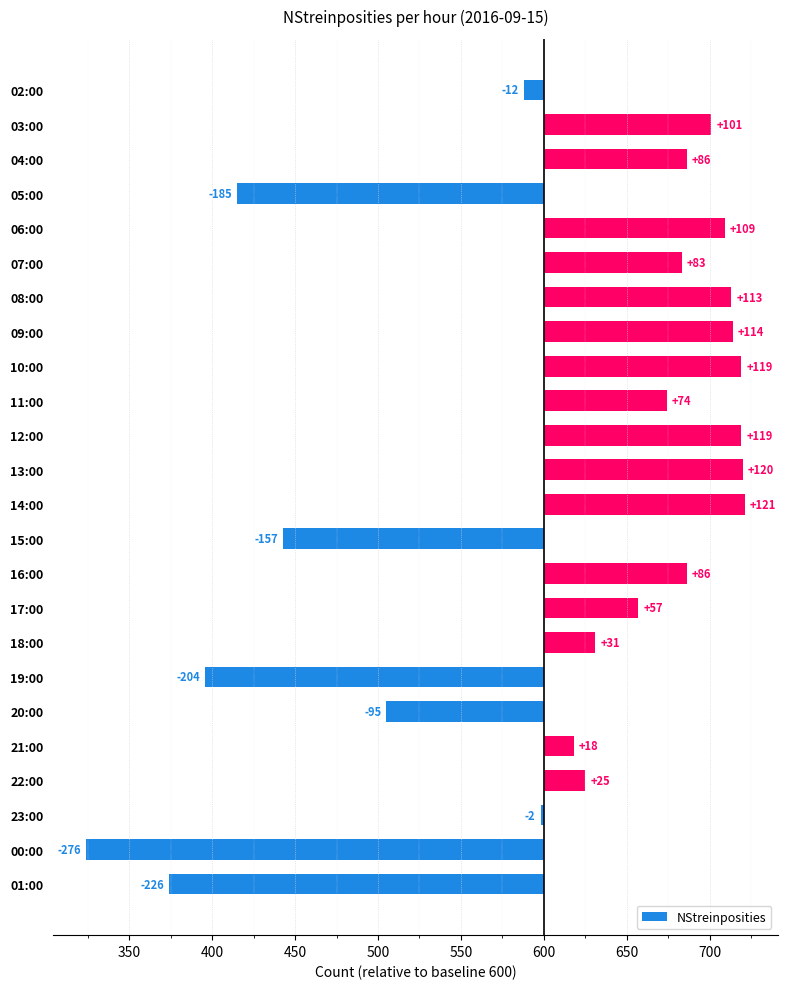

What value does the data have at 09:00, to the nearest 5?

115